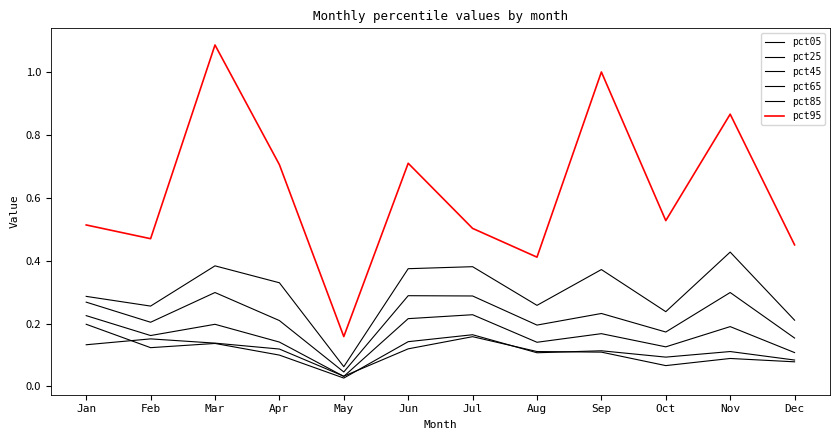

What value does the pct95 series have at Nov?

0.9